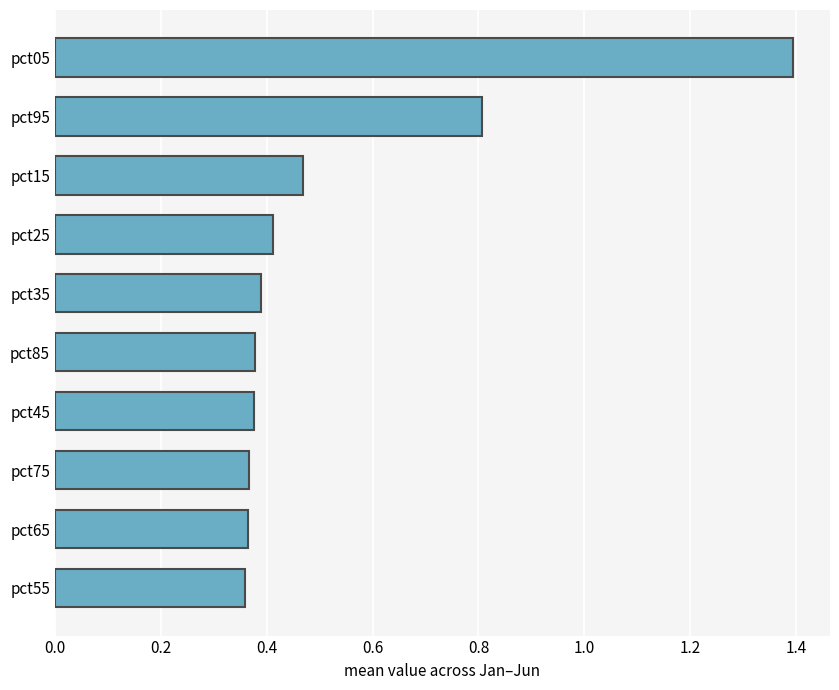

At which category does the chart reach its peak across all series?

pct05